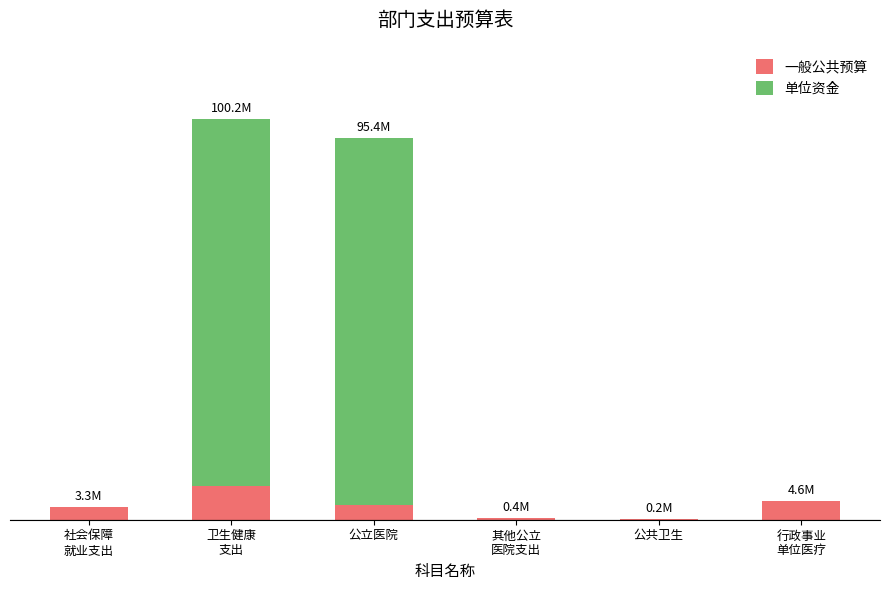

What are all the series names shown in the legend?

一般公共预算, 单位资金